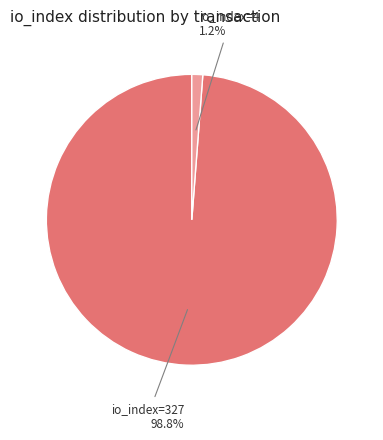

Does any single category account for the majority?

Yes